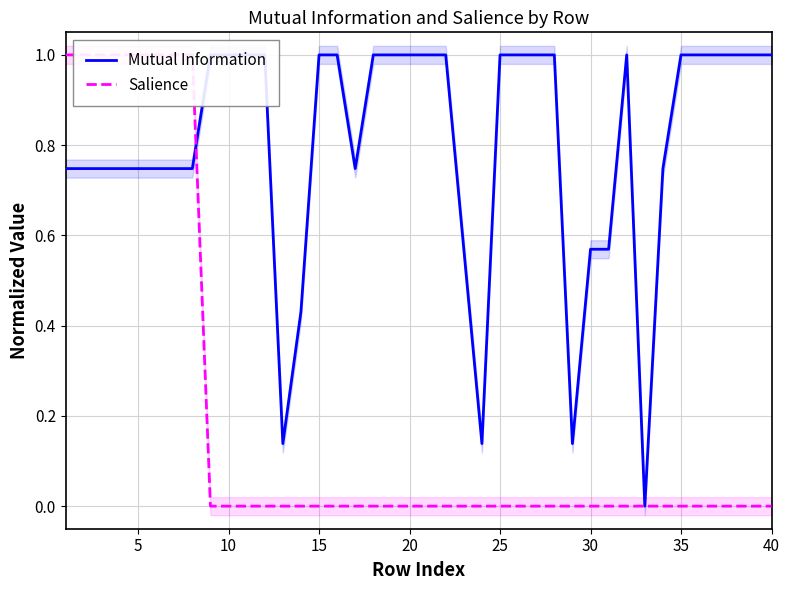

Read the Mutual Information value at 17.

1.0